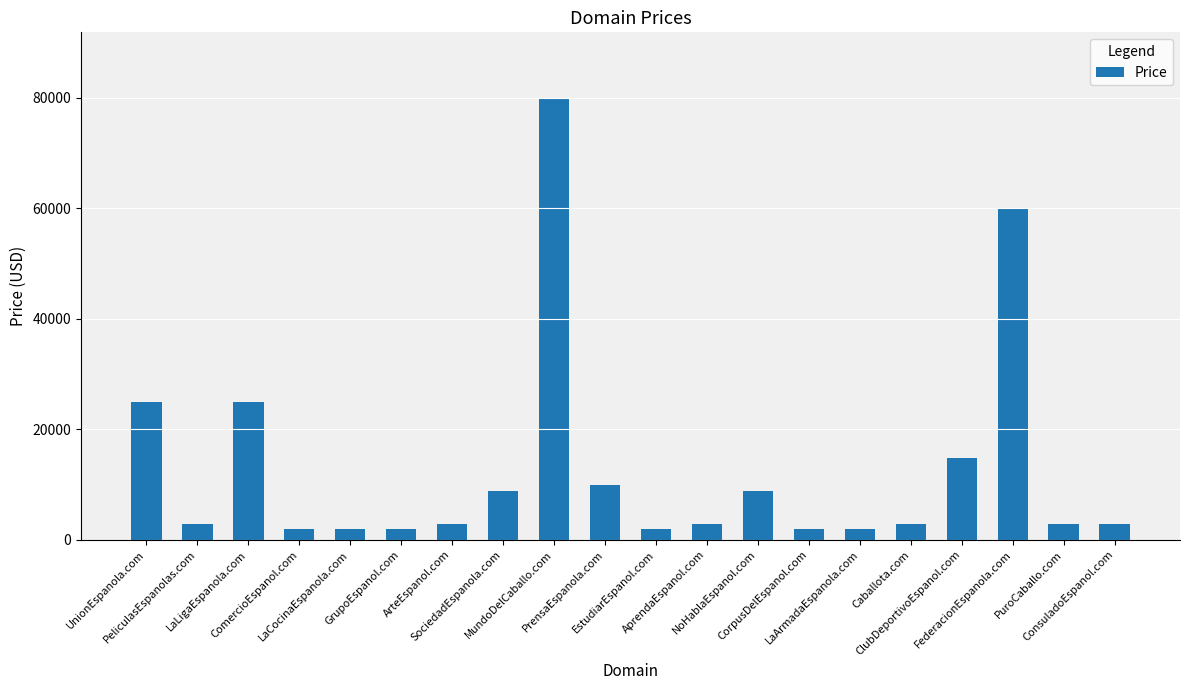

What is the difference between the maximum and minimum values?

78000